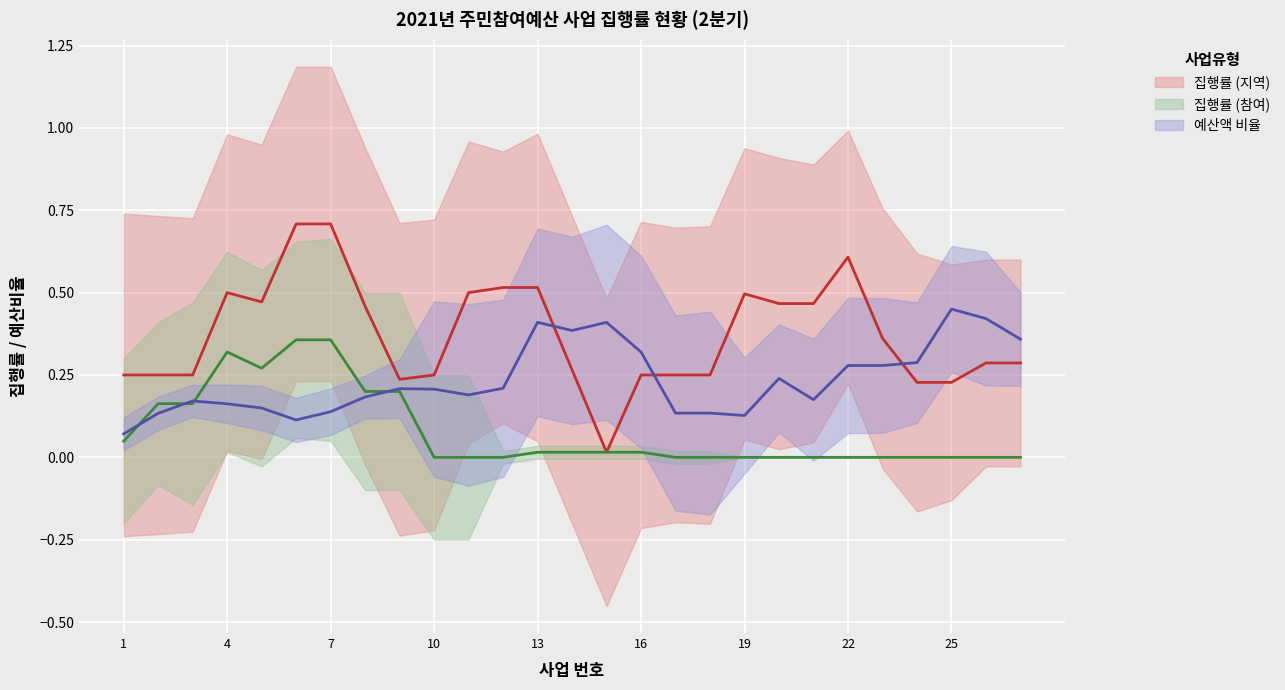

What are all the series names shown in the legend?

집행률 (지역), 집행률 (참여), 예산액 비율